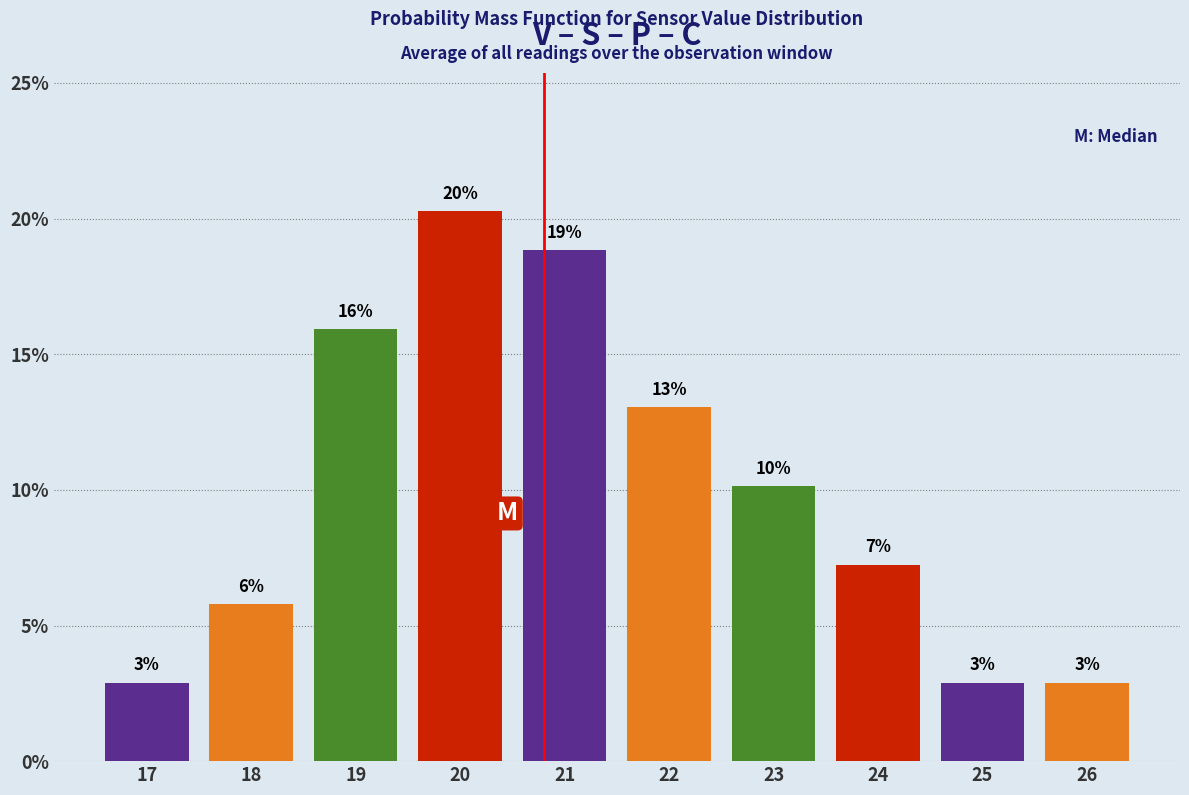

How many bars are there in total?

10